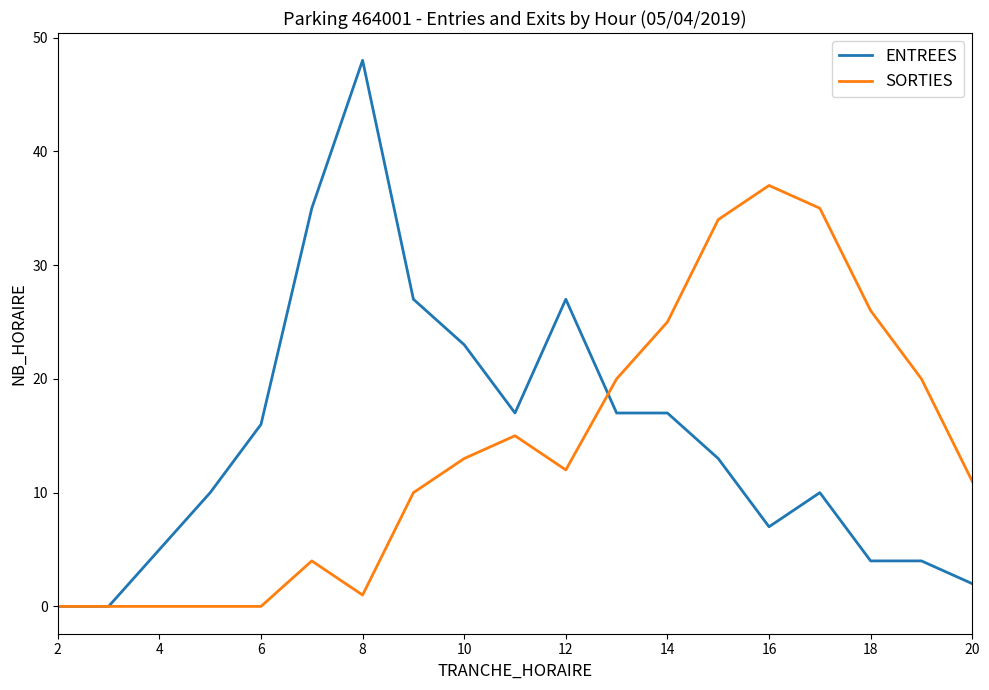

True or false: SORTIES and ENTREES cross at least once.

True